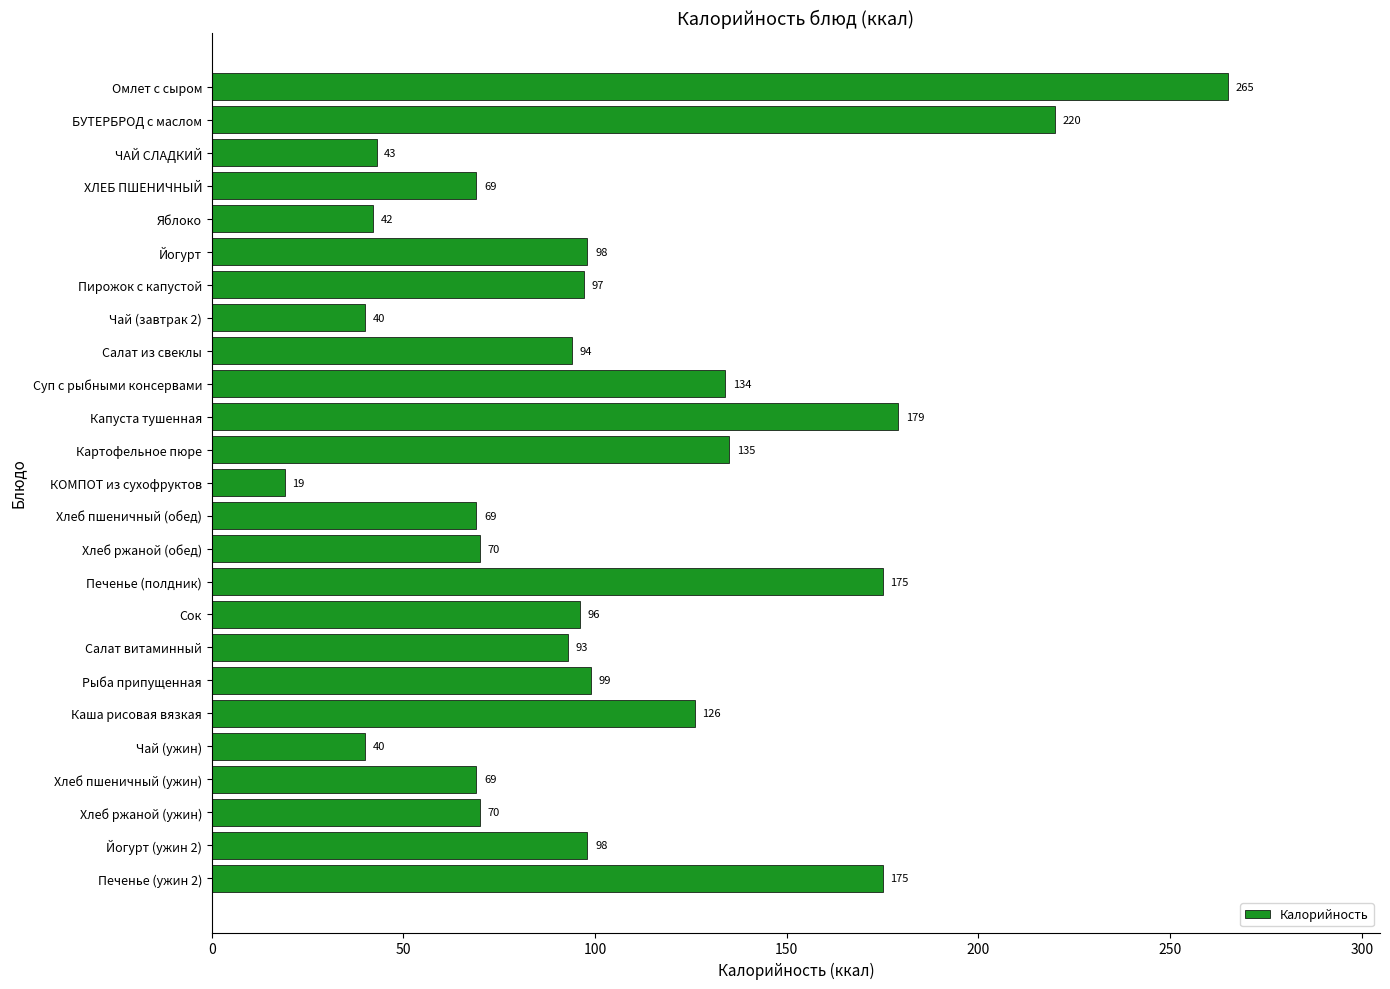

What is the sum of all values?

2615